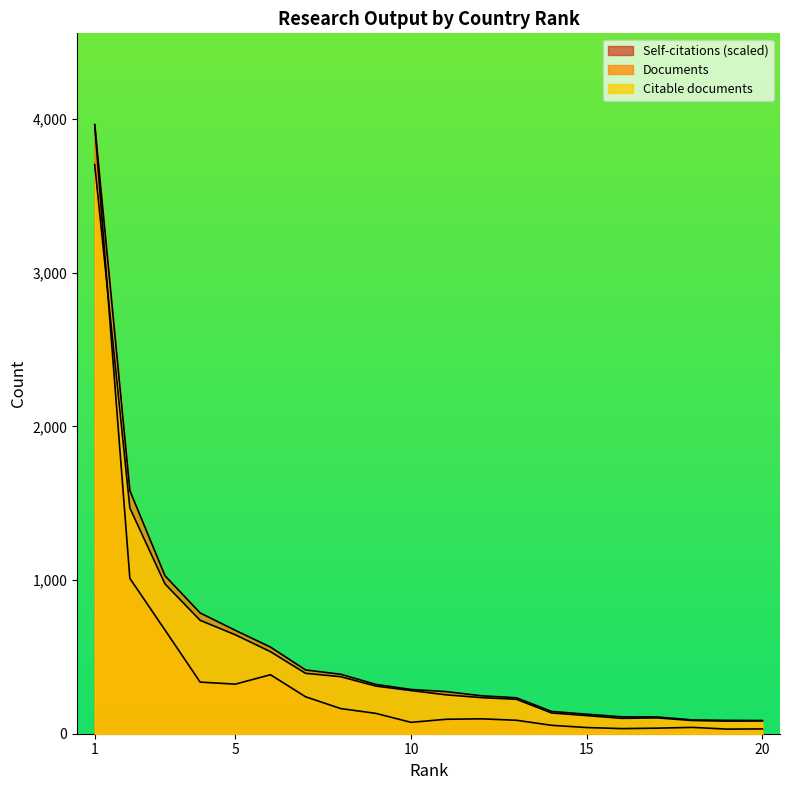

What is the difference between the maximum and second lowest values in the Citable documents series?

3621.0